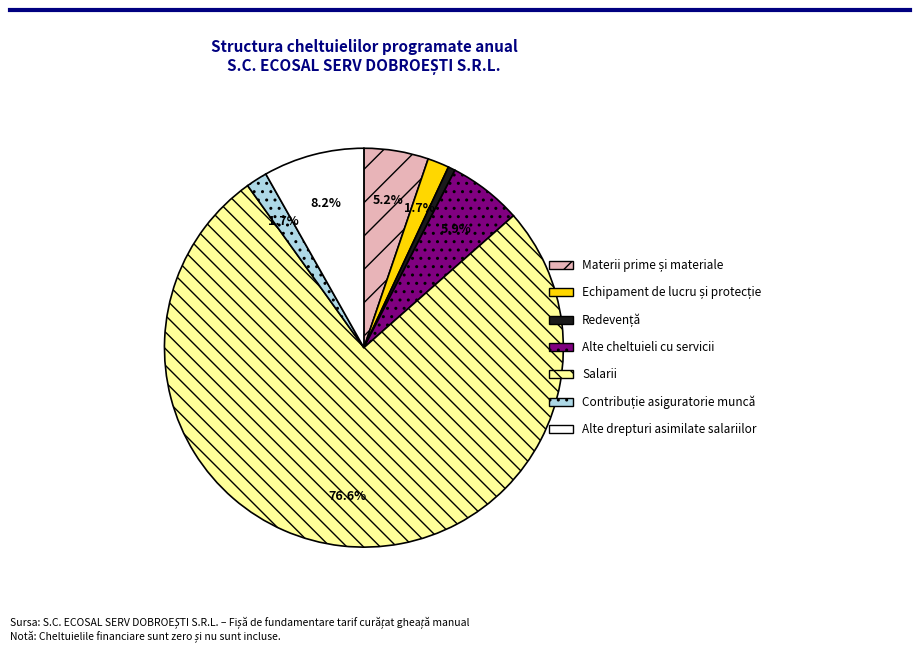

Which has a higher value, Alte drepturi asimilate salariilor or Alte cheltuieli cu servicii?

Alte drepturi asimilate salariilor